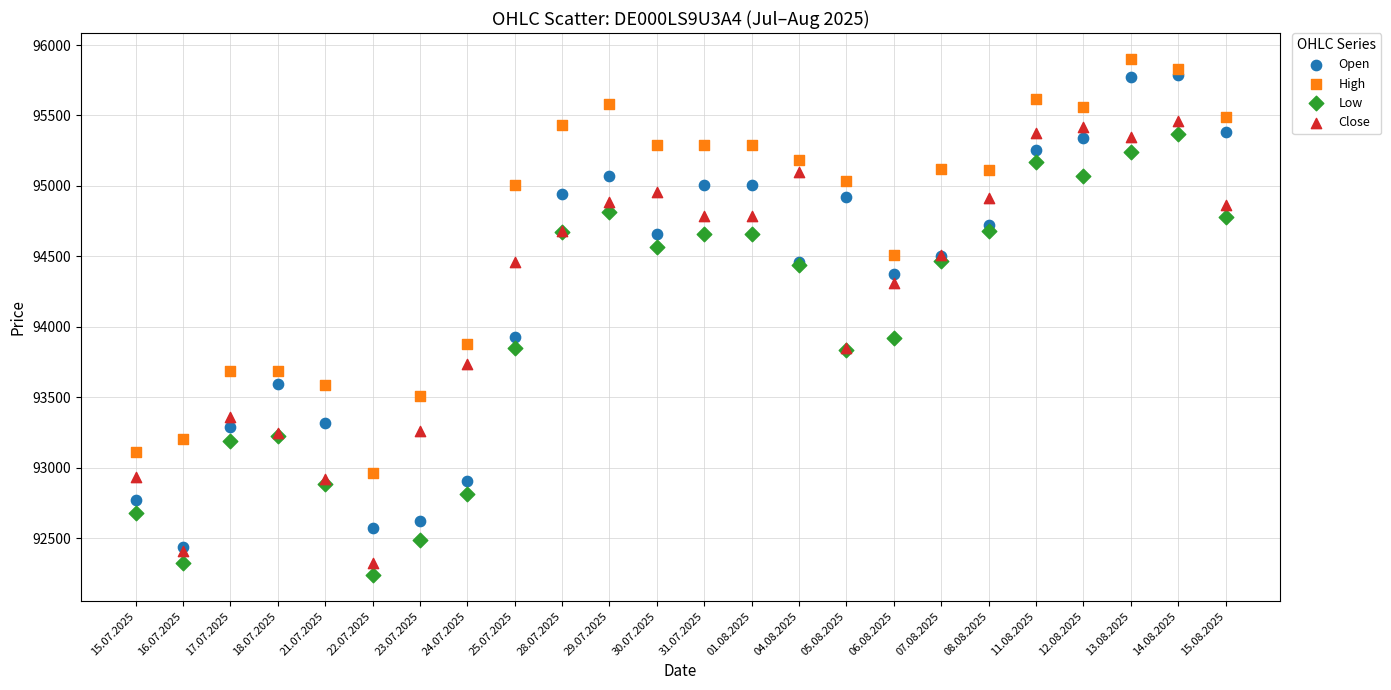

What are all the series names shown in the legend?

Open, High, Low, Close